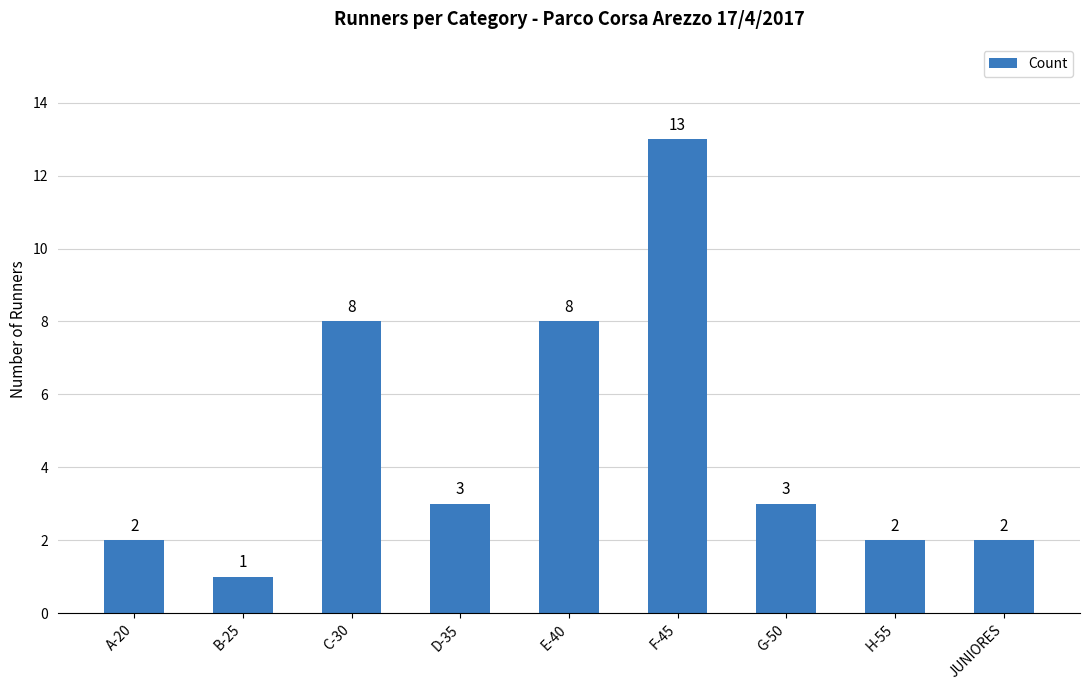

How many bars are there in total?

9